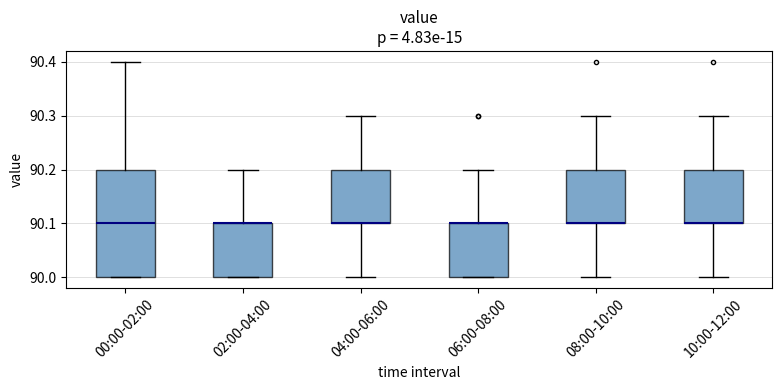

Comparing the boxes themselves (not the whiskers), which one is the tallest?

00:00-02:00